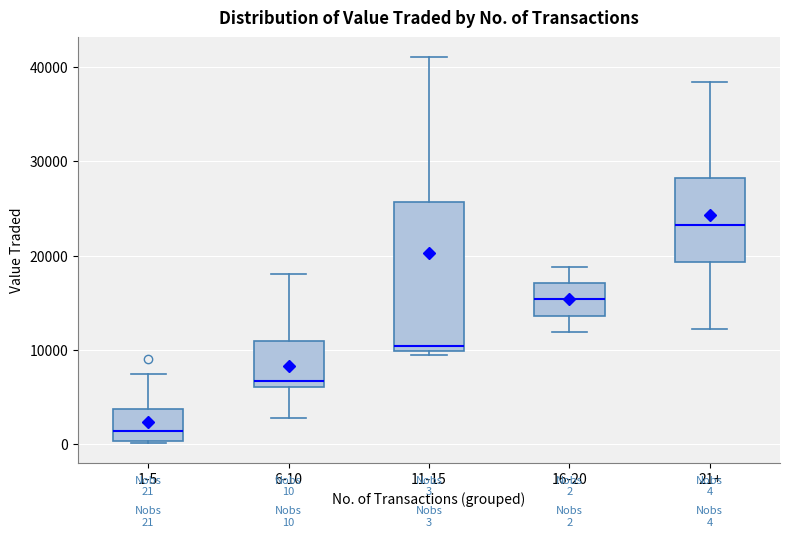

Which box's median line is the lowest?

1-5